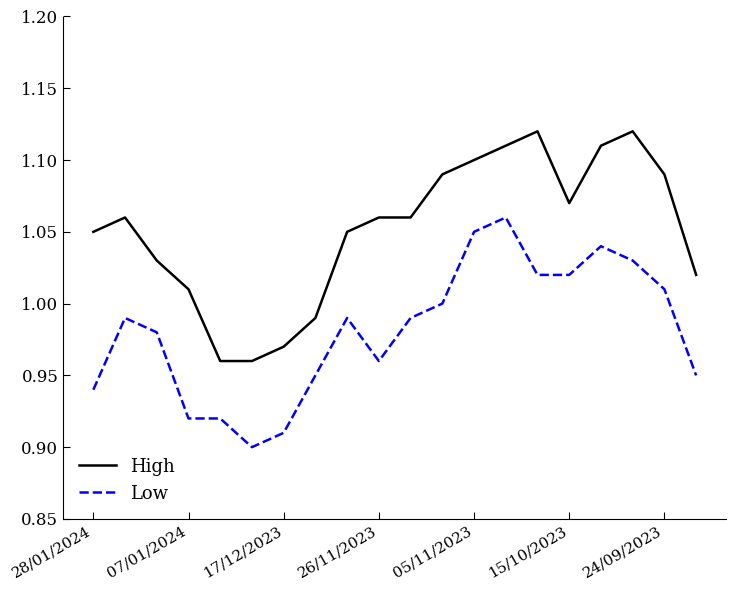

True or false: High and Low intersect in this chart.

False